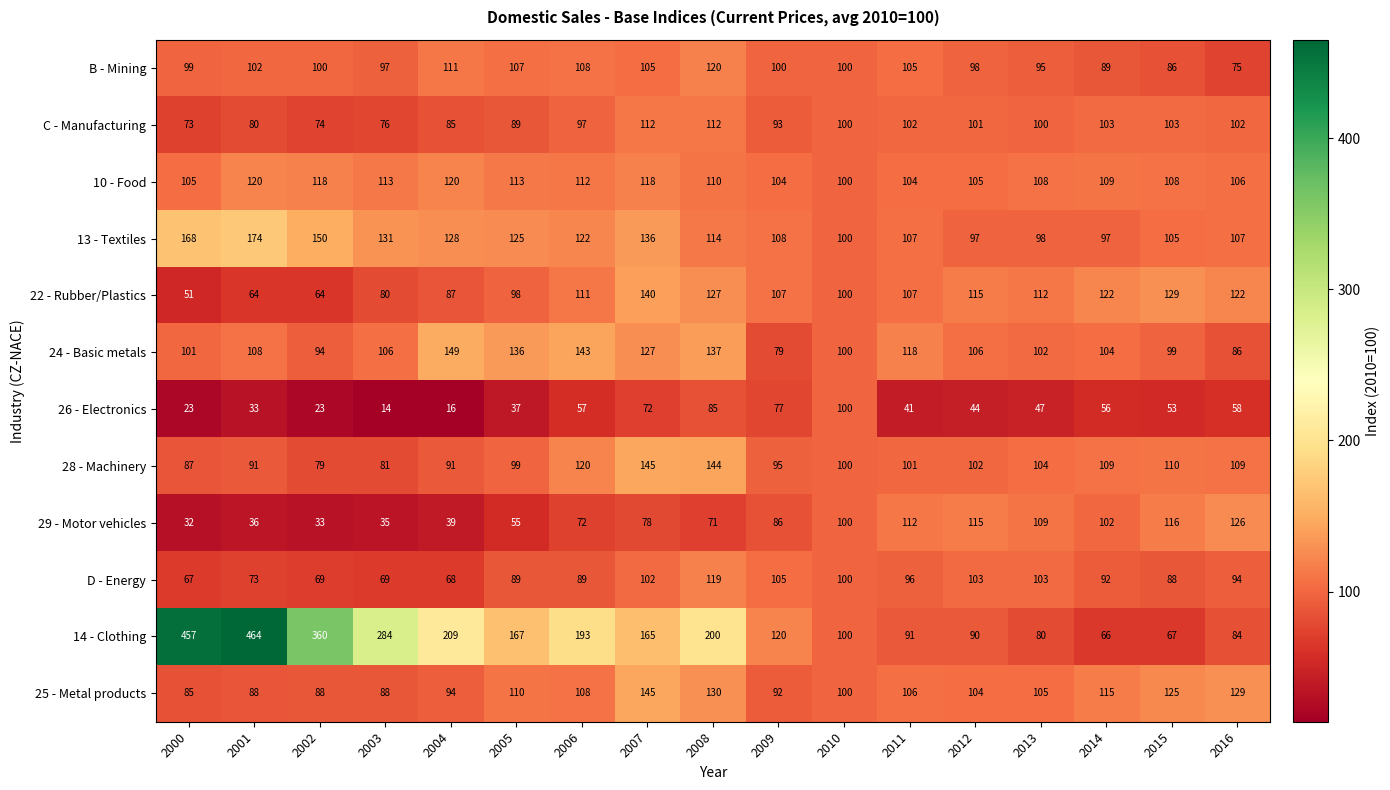

How many categories are shown in the chart?

17